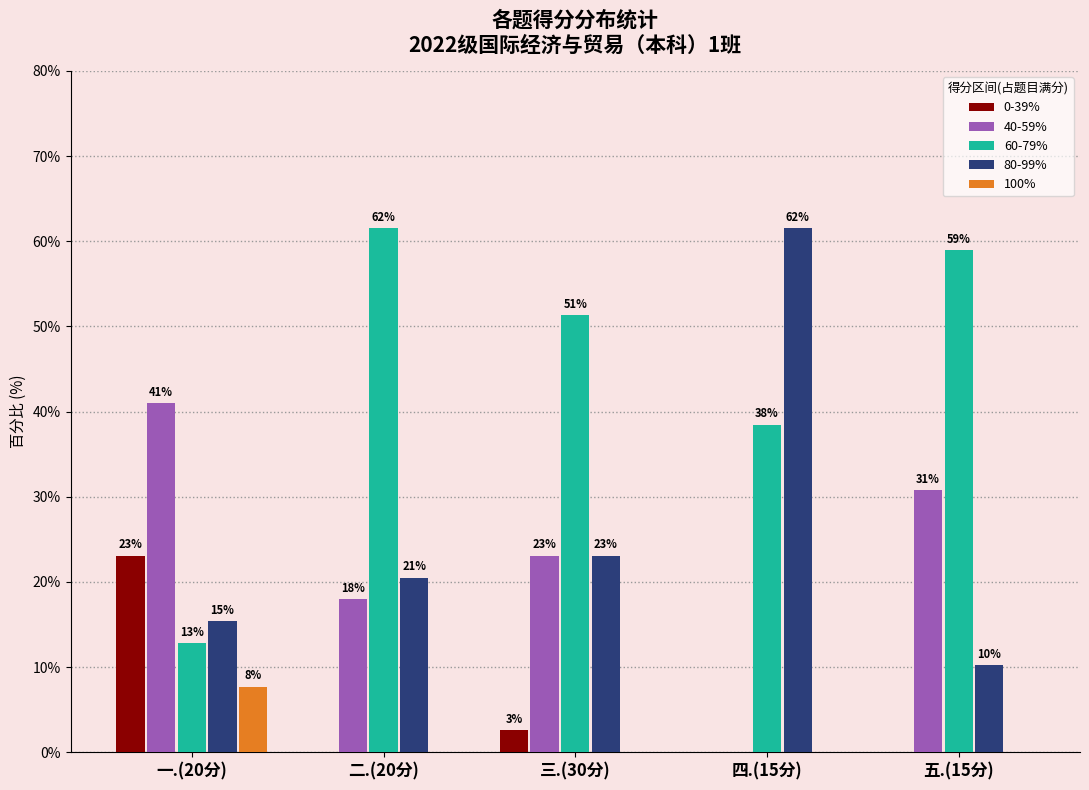

What is the value of the 40-59% bar at the 2nd from the left?

17.9